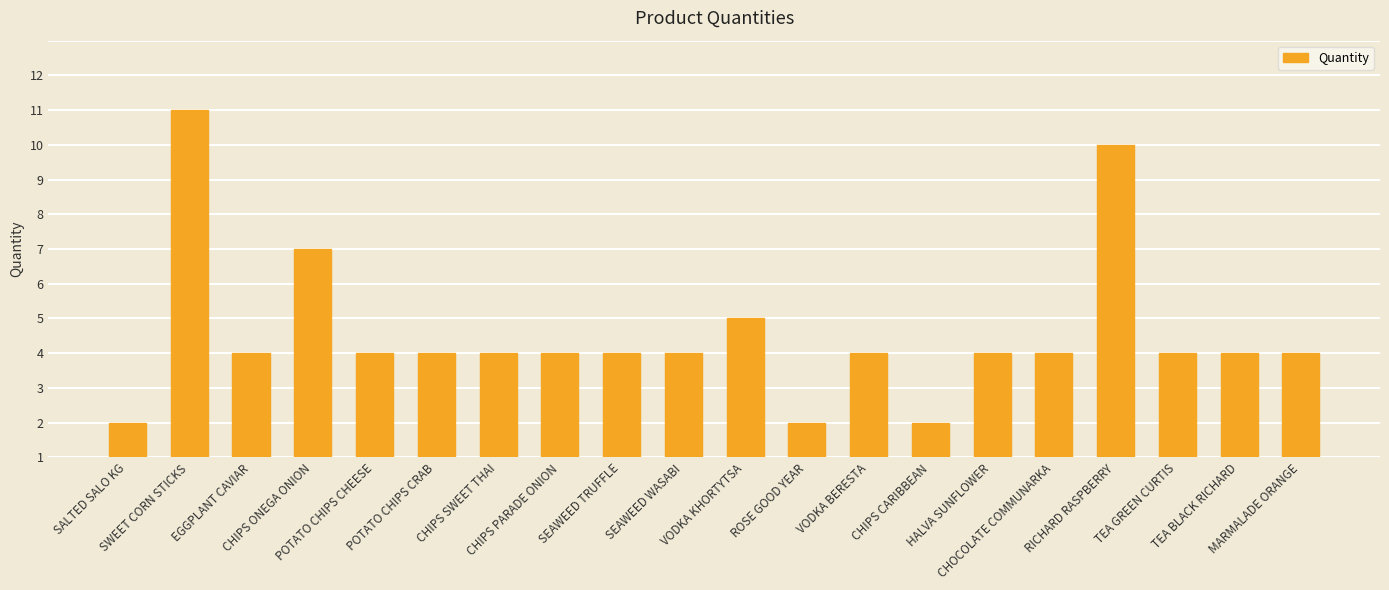

Where is the data nearest to the value 5?

CHIPS ONEGA ONION